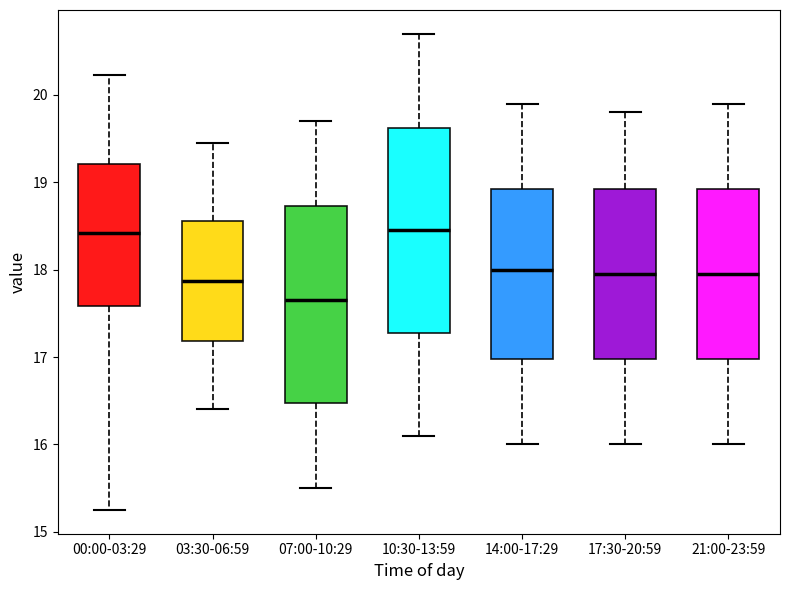

Where does the lower whisker of the box for 10:30-13:59 end on the y-axis? The values are not printed on the chart, so give them approximately, as read against the axis.

16.1